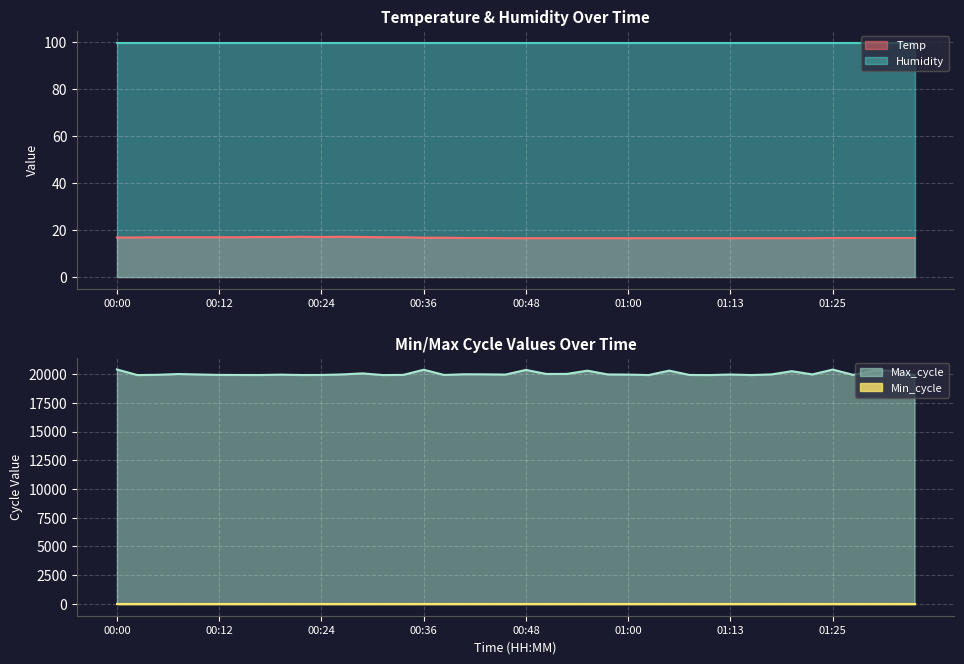

What is the average value of the Max_cycle series?

20030